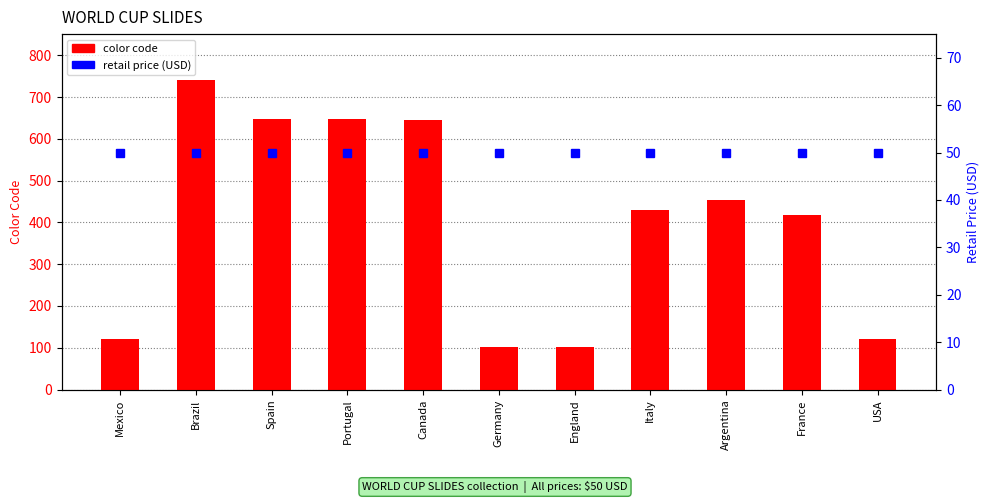

Rank the series at Portugal from highest to lowest value.

color code, retail price (USD)